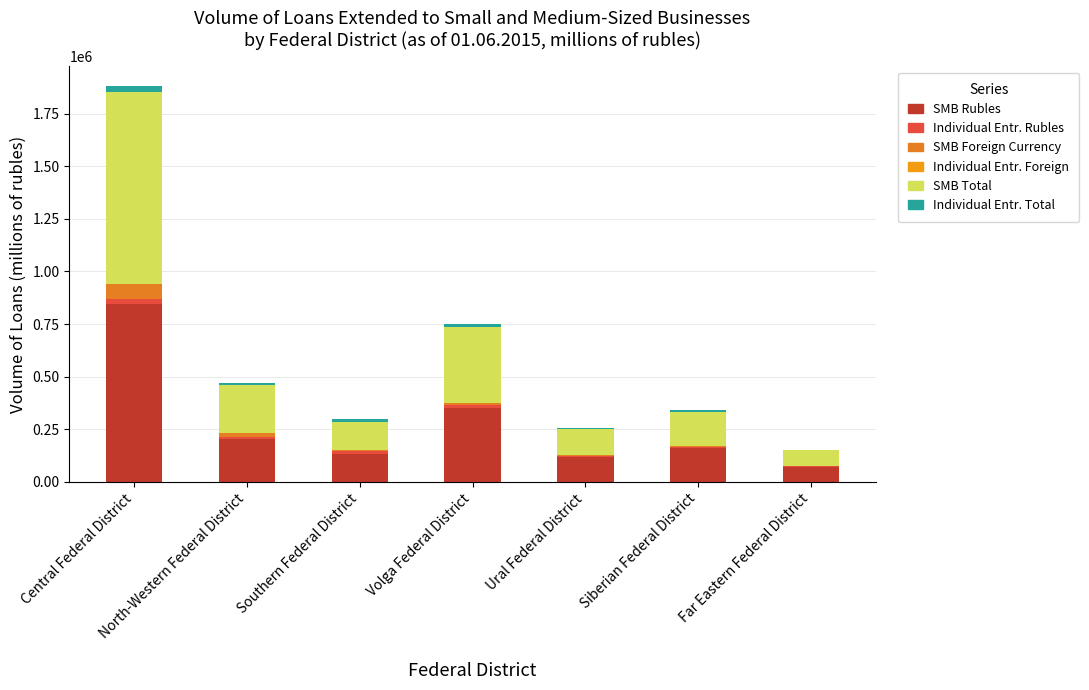

What position from the left is North-Western Federal District?

2